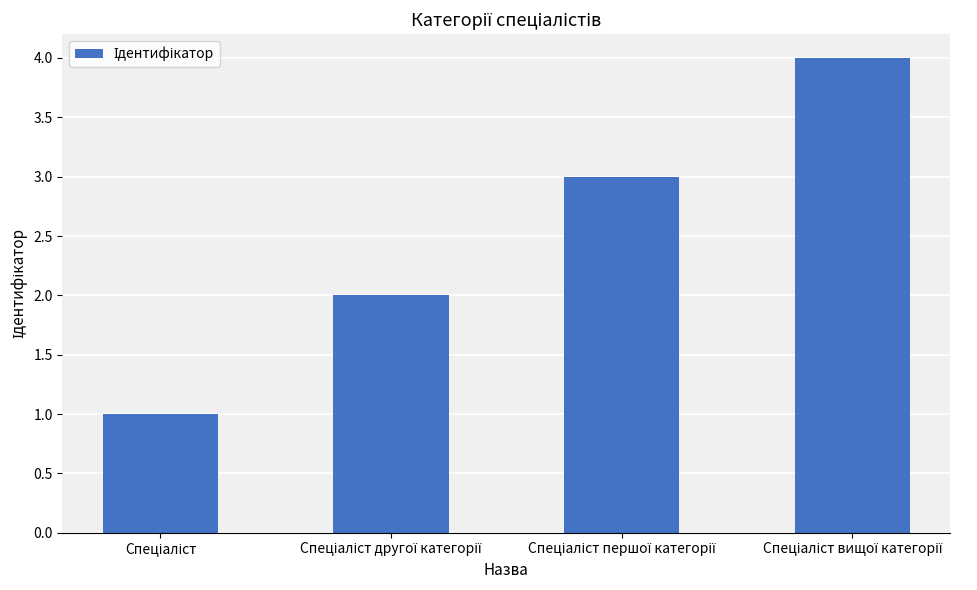

How many bars are there in total?

4